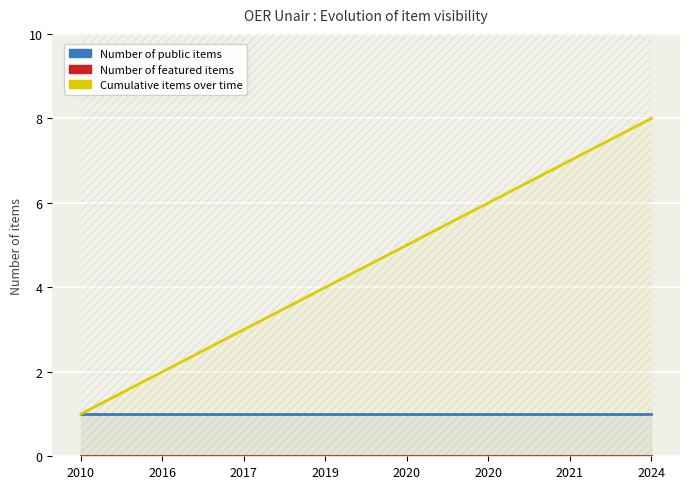

Where is public nearest to the value 1?

2010